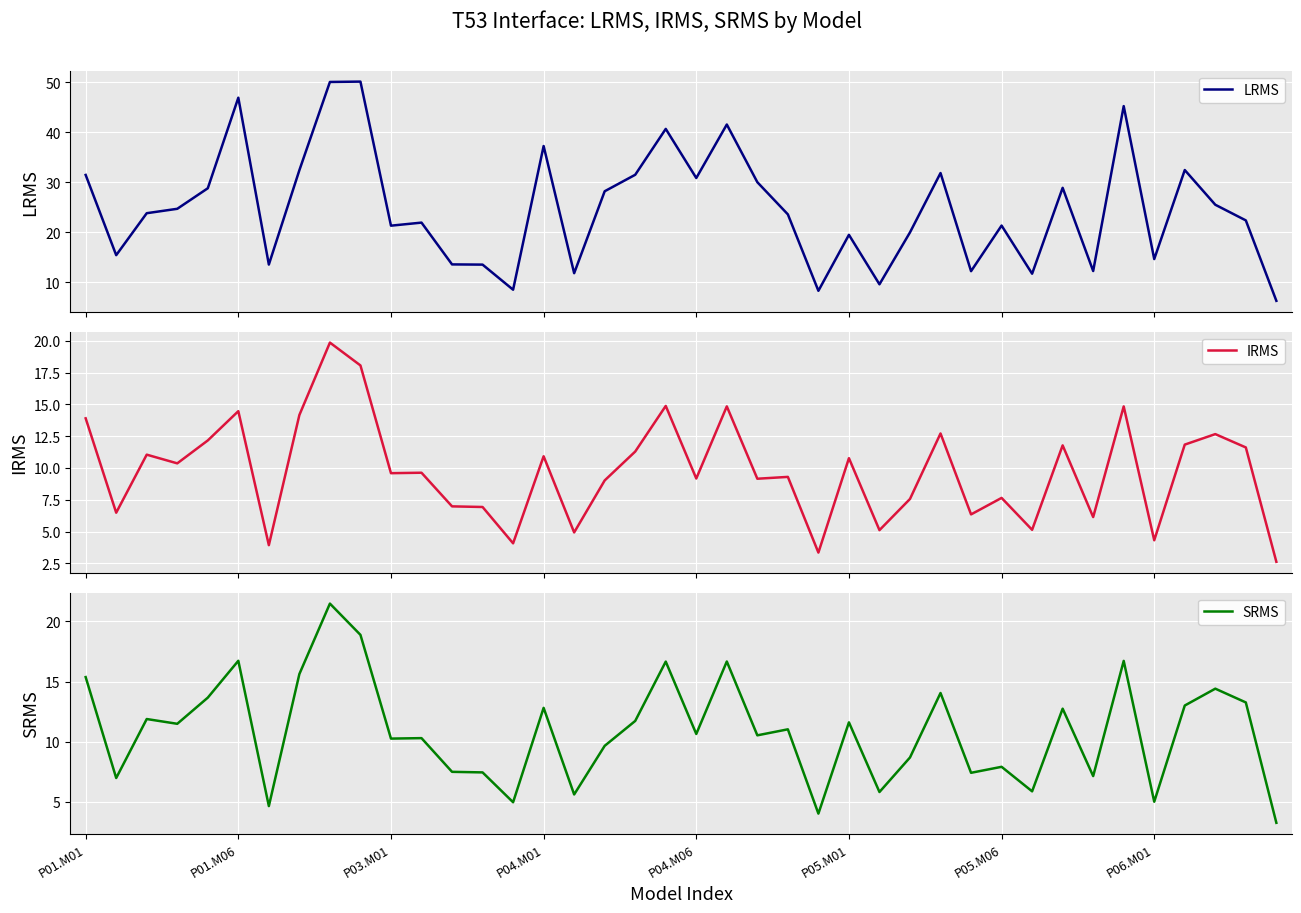

List the series in order of their peak value, highest first.

LRMS, SRMS, IRMS